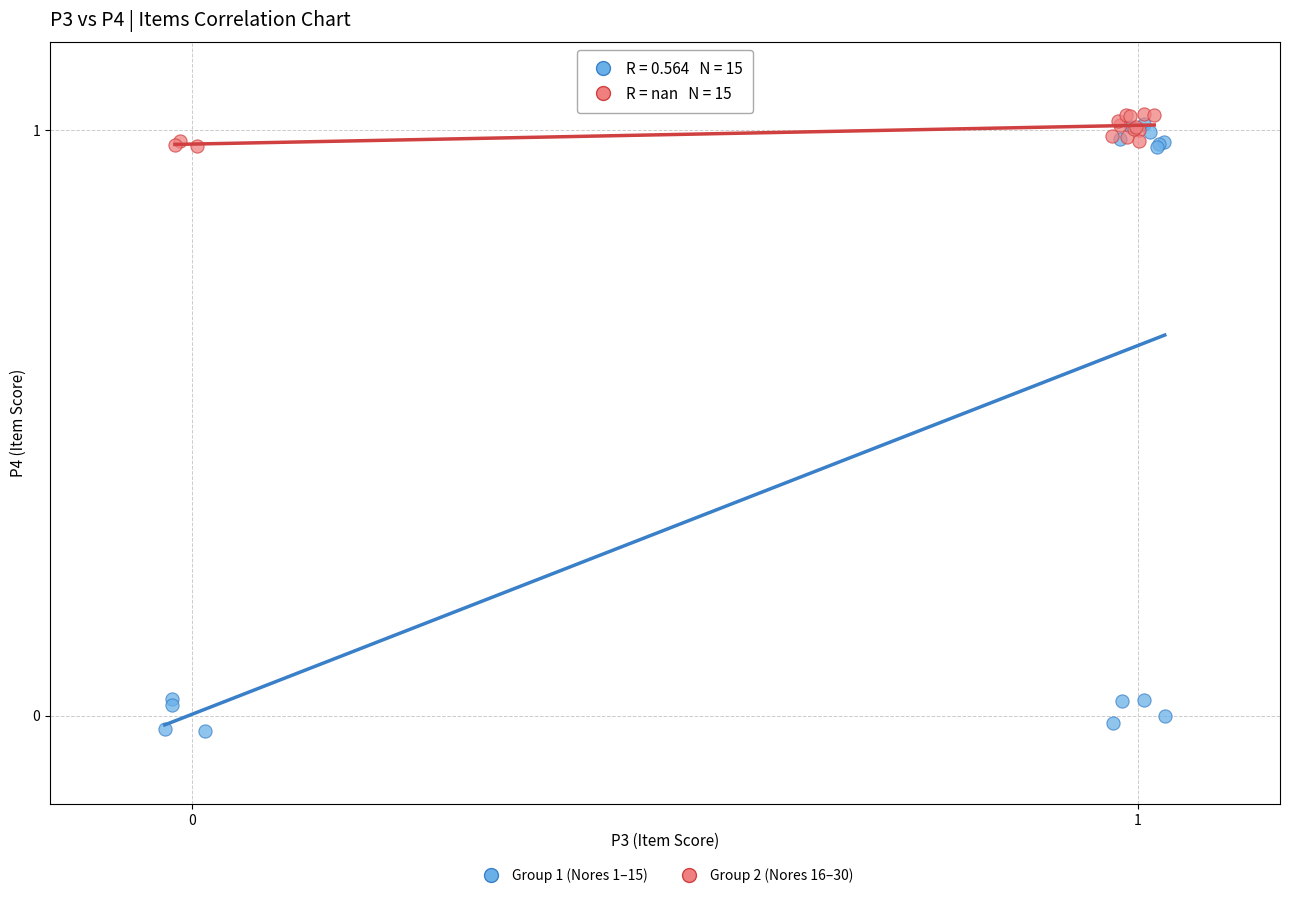

Which series reaches the maximum Y coordinate?

Group 2 (Nores 16–30)